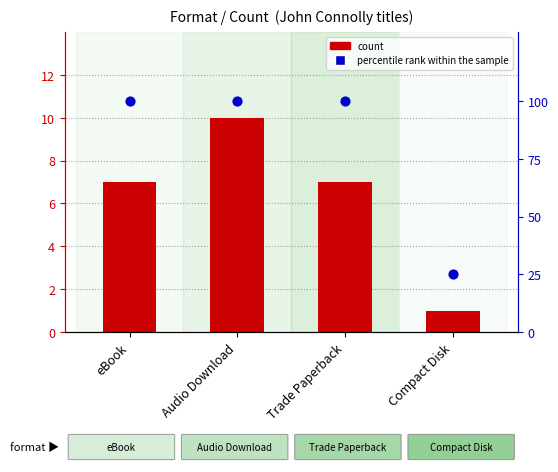

At which category is the sum across all series the highest?

Audio Download